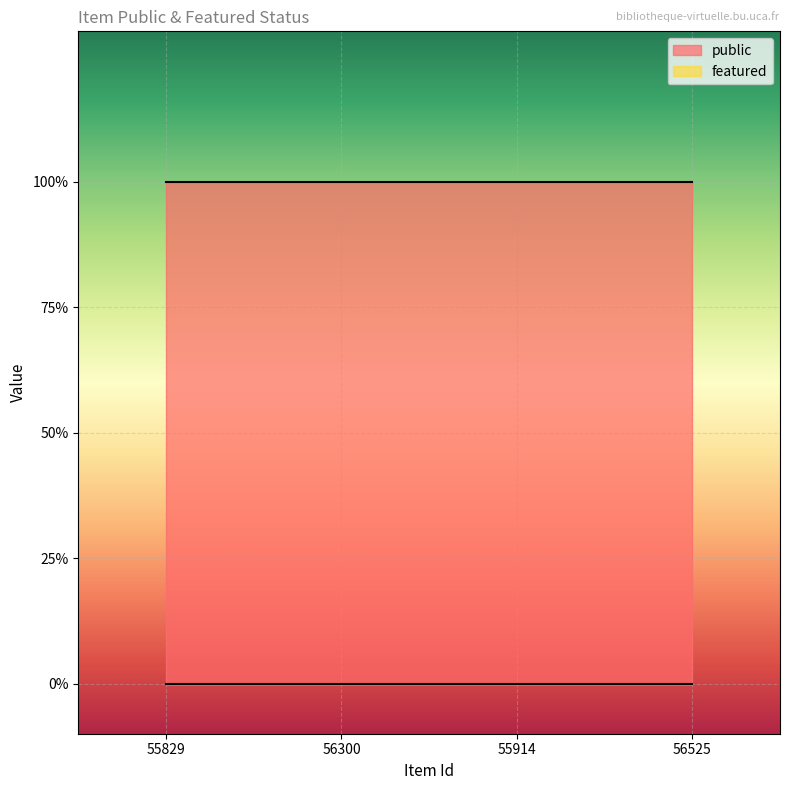

Which series has the largest range (max minus min)?

public